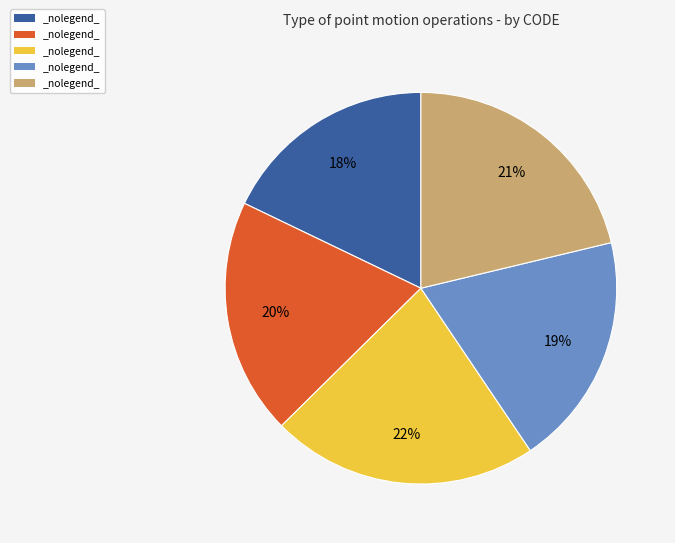

To the nearest percent, what is the average slice percentage?

20%